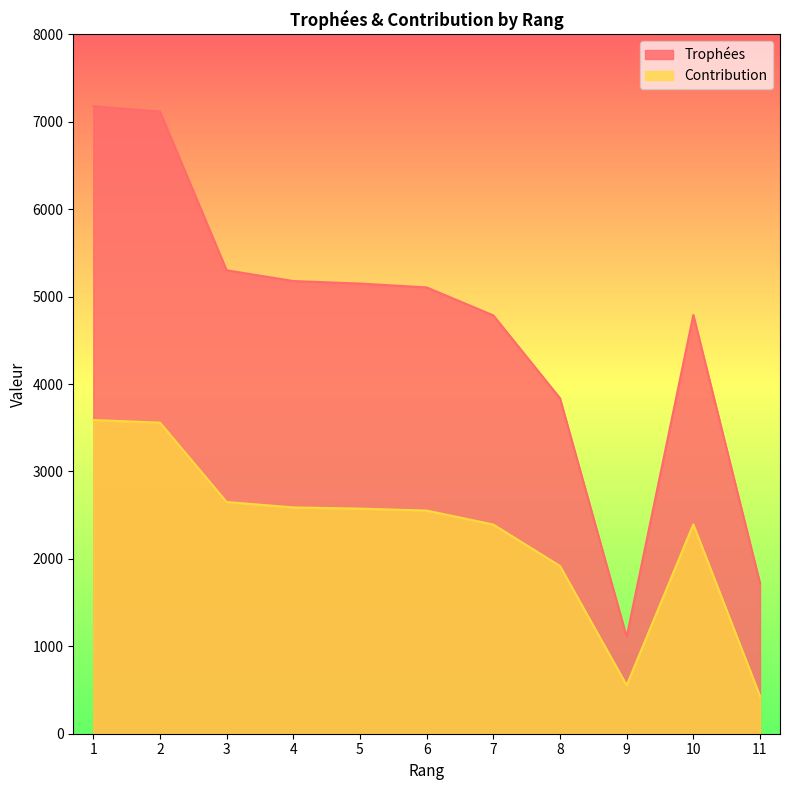

Where is the first local minimum for Trophées?

9